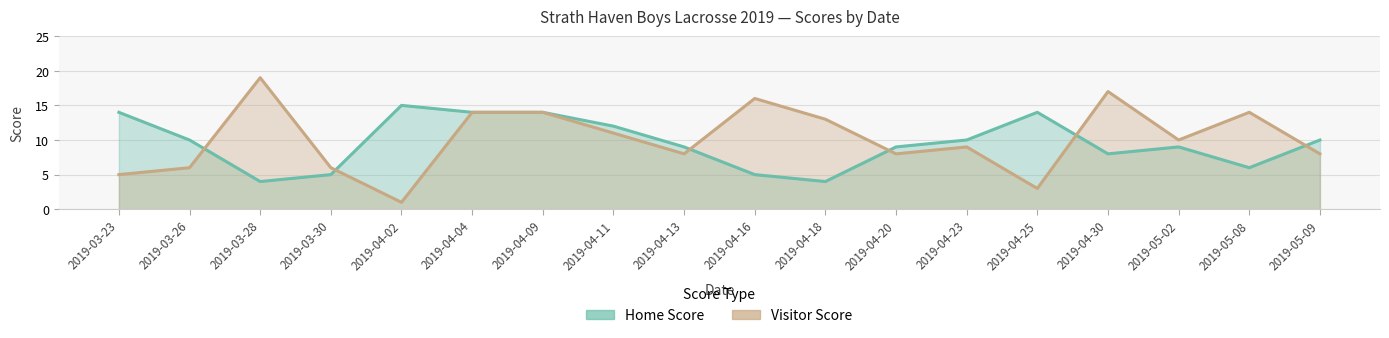

List the series in order of their overall mean, highest first.

Visitor Score, Home Score